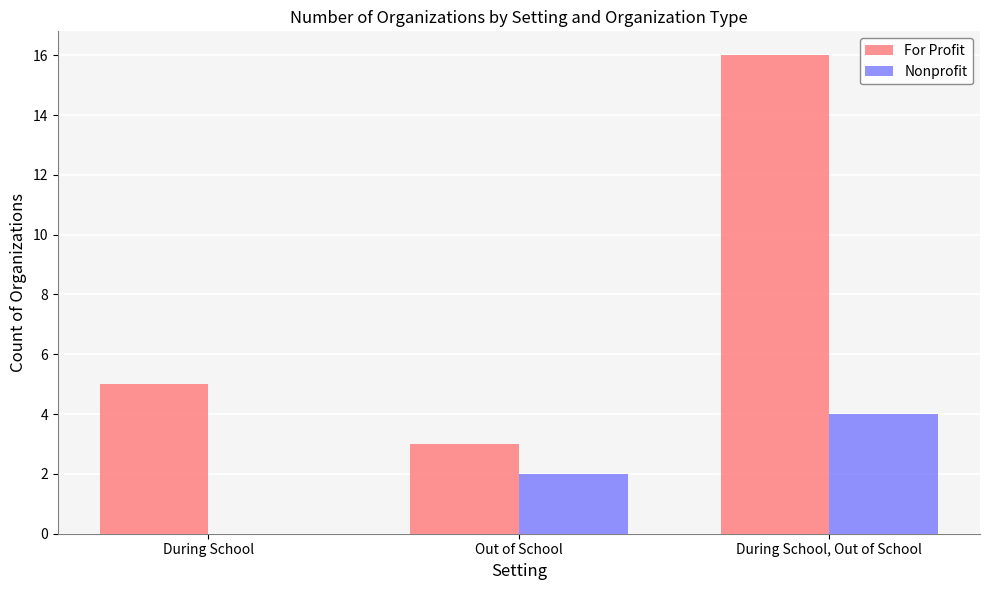

Reading right to left, list all the values displayed in this chart.

For Profit: 16	3	5
Nonprofit: 4	2	0